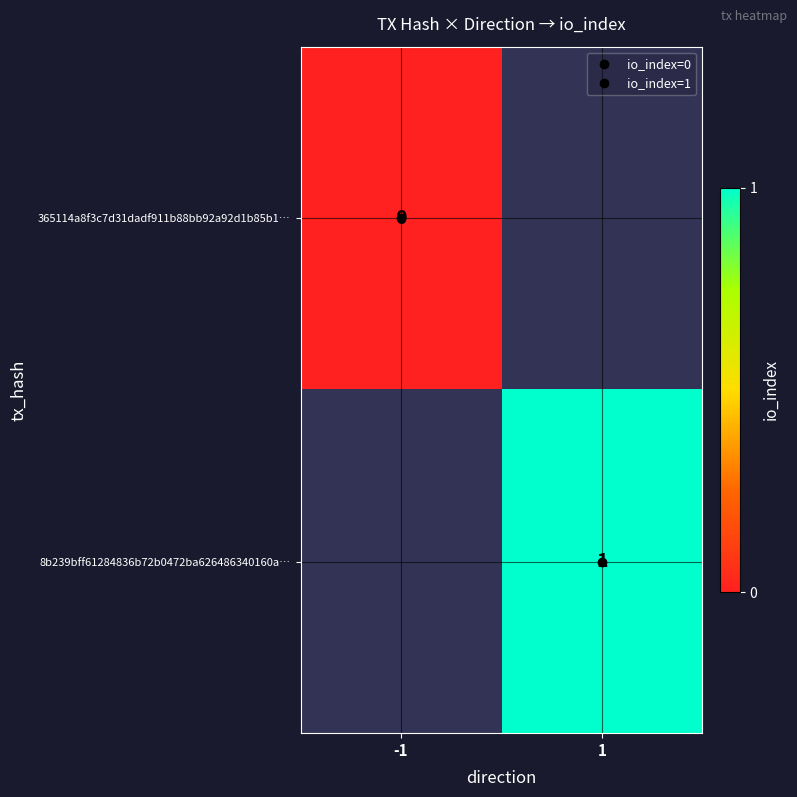

How many values in 8b239bff61284836b72b0472ba626486340160a… are above zero?

1